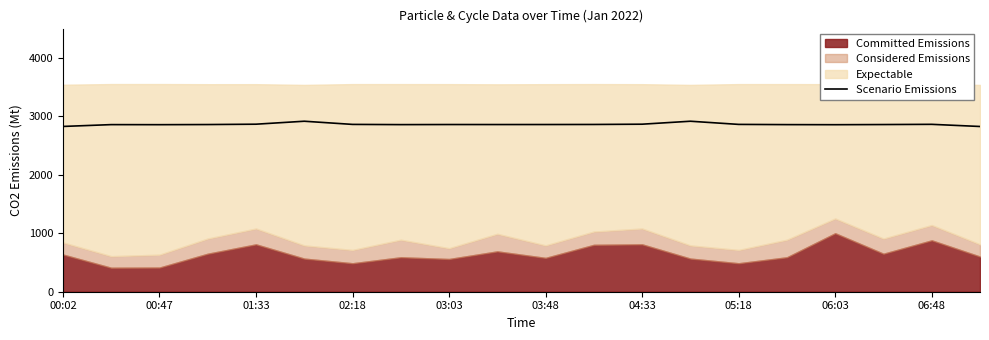

True or false: the data shows 1420.7 at 05:18.

False